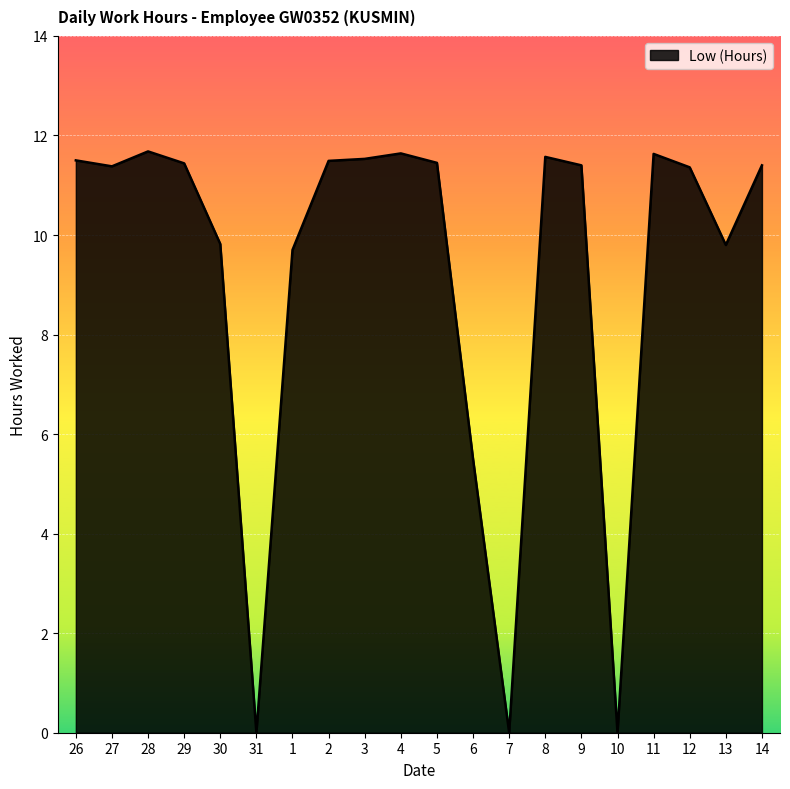

Is it true that the value at 10 is 5.6?

False